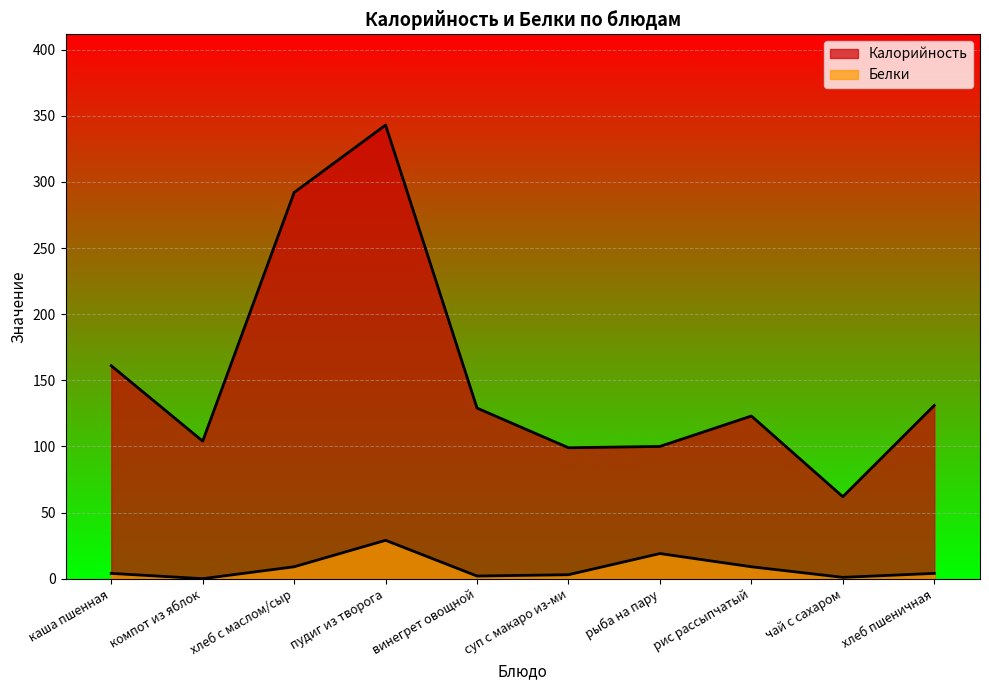

True or false: Калорийность has a value of 123 at рис рассыпчатый.

True